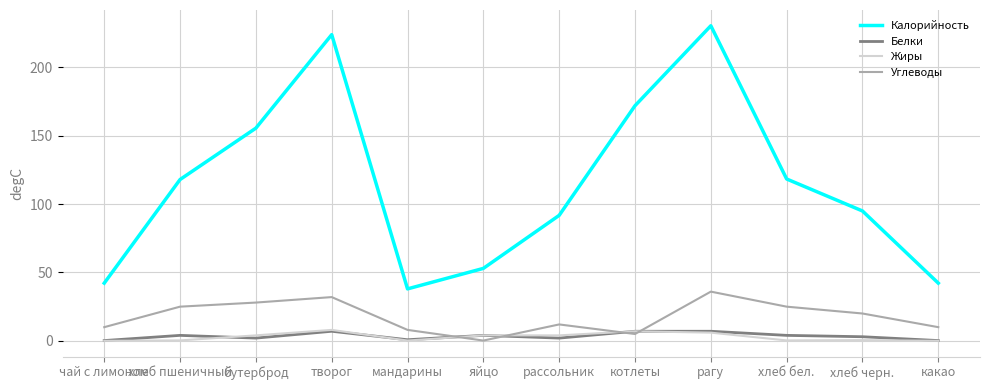

What is the difference between the maximum and minimum values in the Калорийность series?

192.5